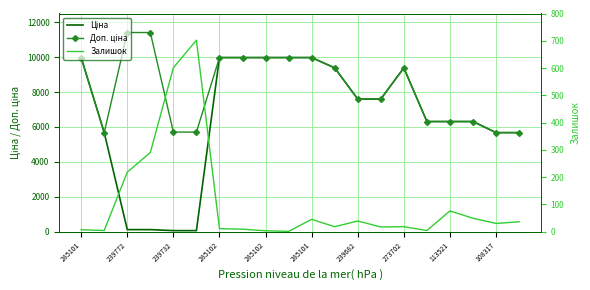

The value of Залишок at 108317 is 1.8. True or false?

False